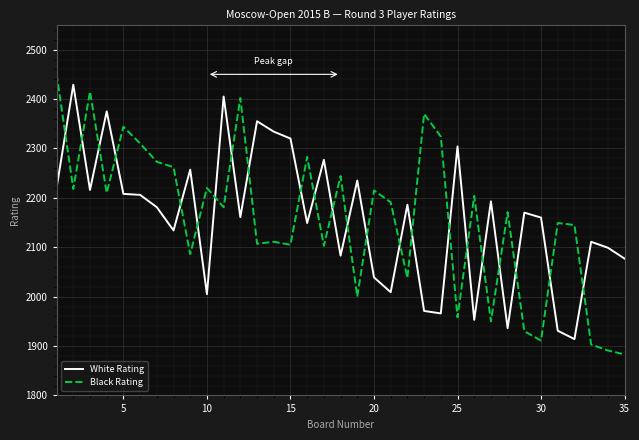

Does the chart have visible grid lines?

Yes